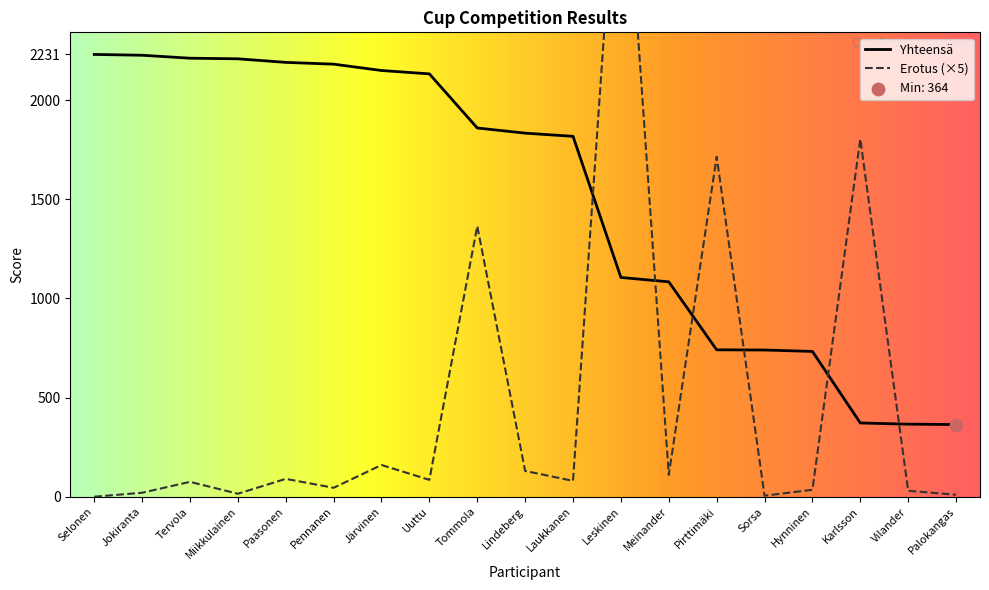

At how many categories does at least one series exceed 1021?

15